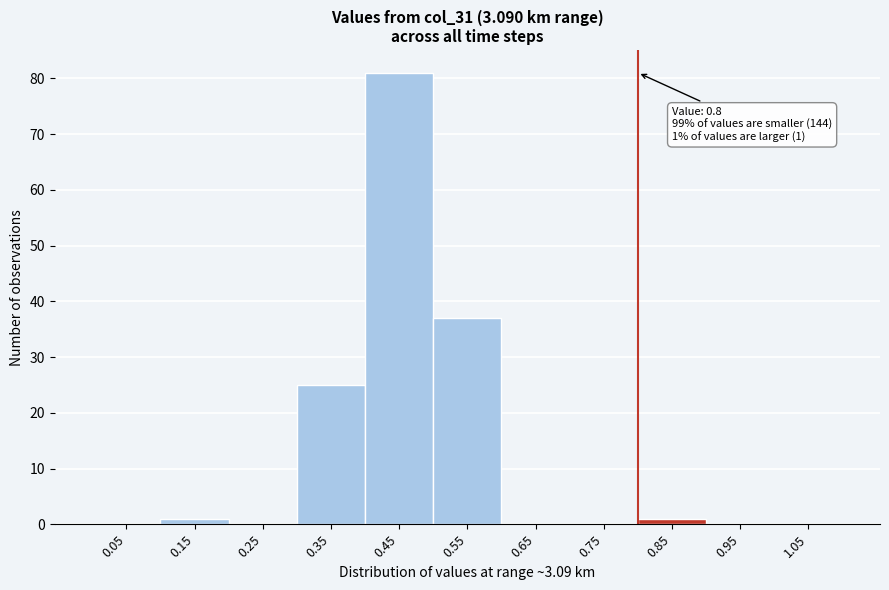

Which range on the x-axis has the tallest bar?

0.4 to 0.5